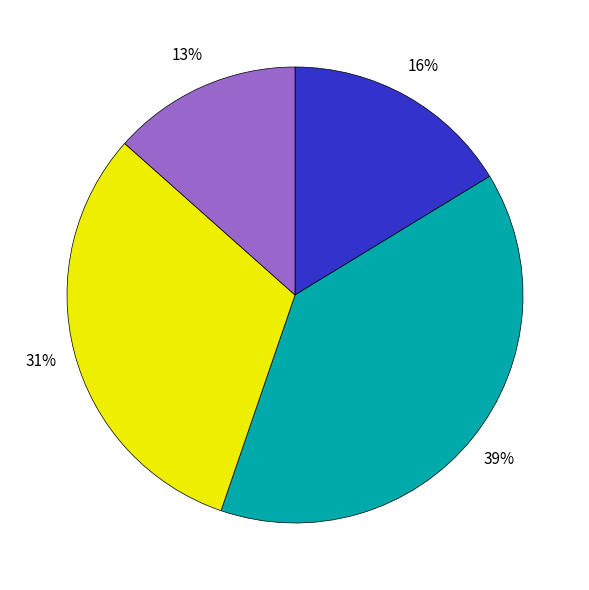

Is there a majority slice in this chart?

No